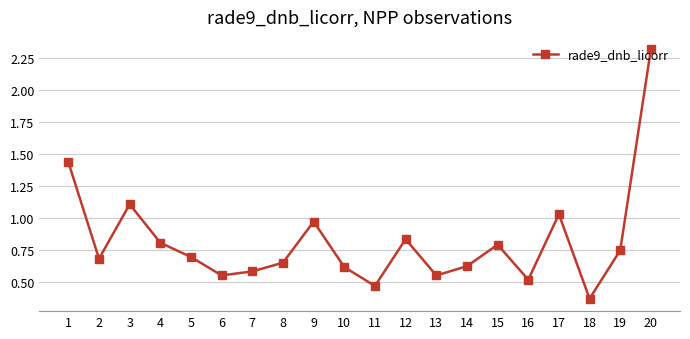

Which label corresponds to the smallest value in the chart?

18